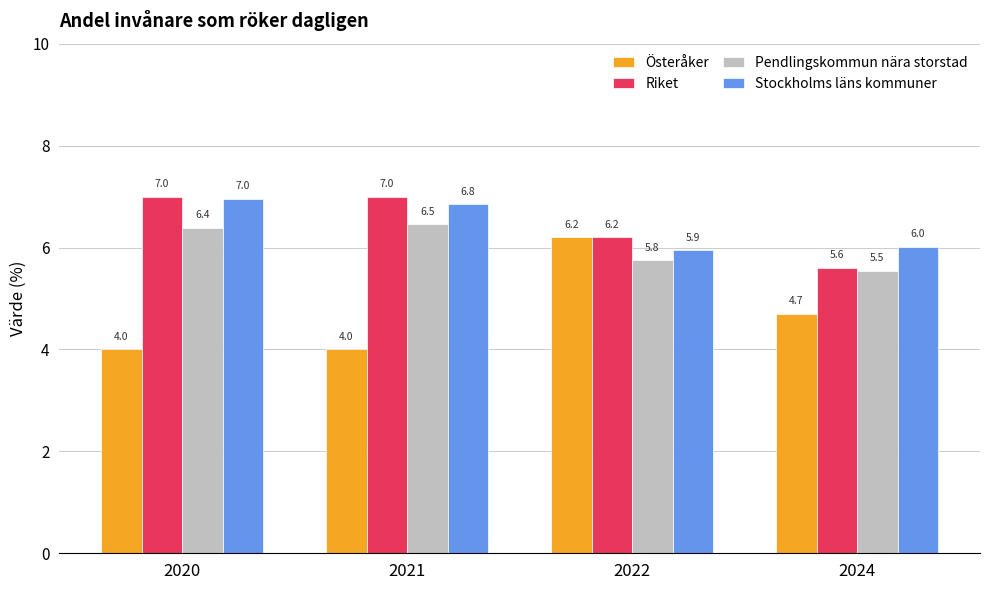

Which series has the largest range (max minus min)?

Österåker